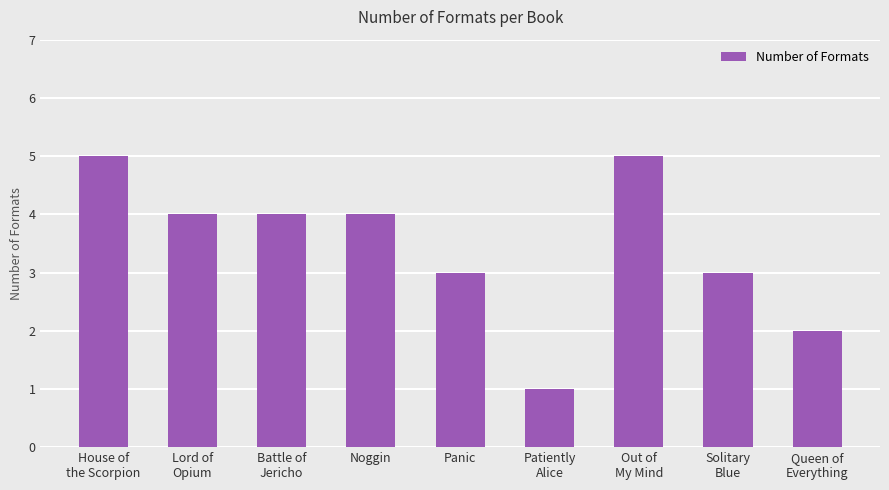

The chart shows a value of 1 at Out of
My Mind. True or false?

False